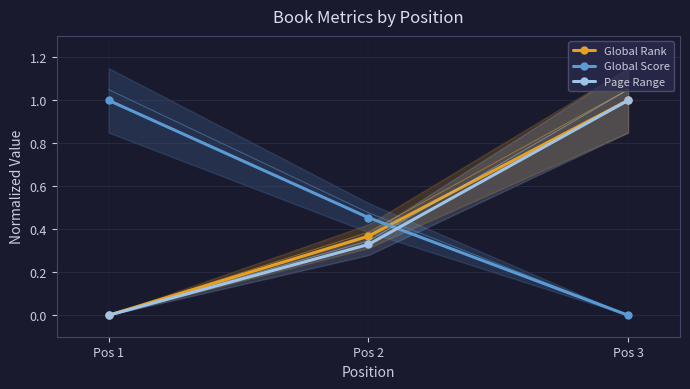

What is the total value across all series at Pos 2?

1.2